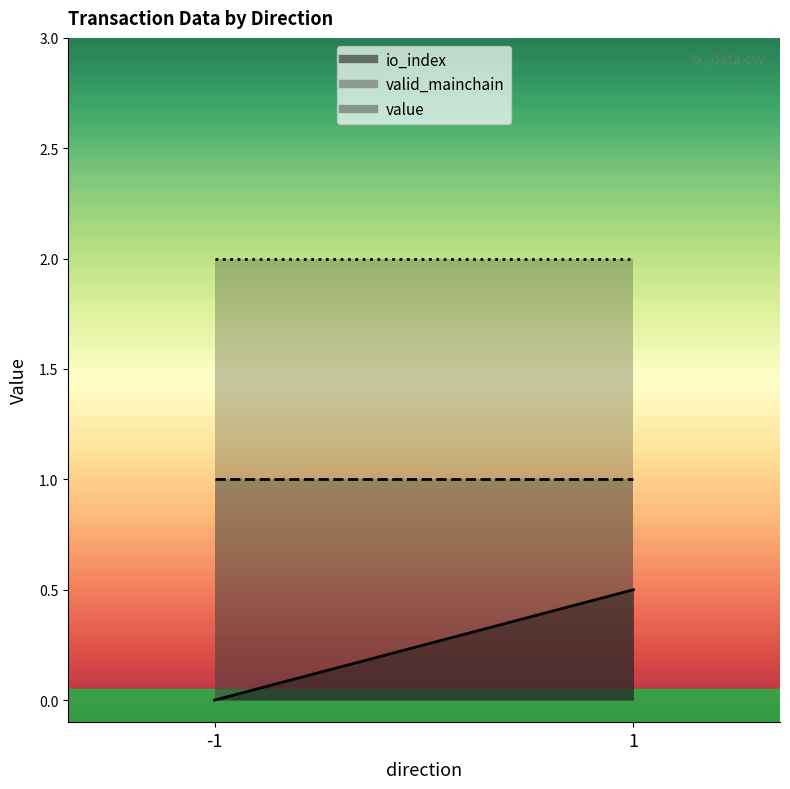

What is the approximate value of valid_mainchain at -1?

1.0